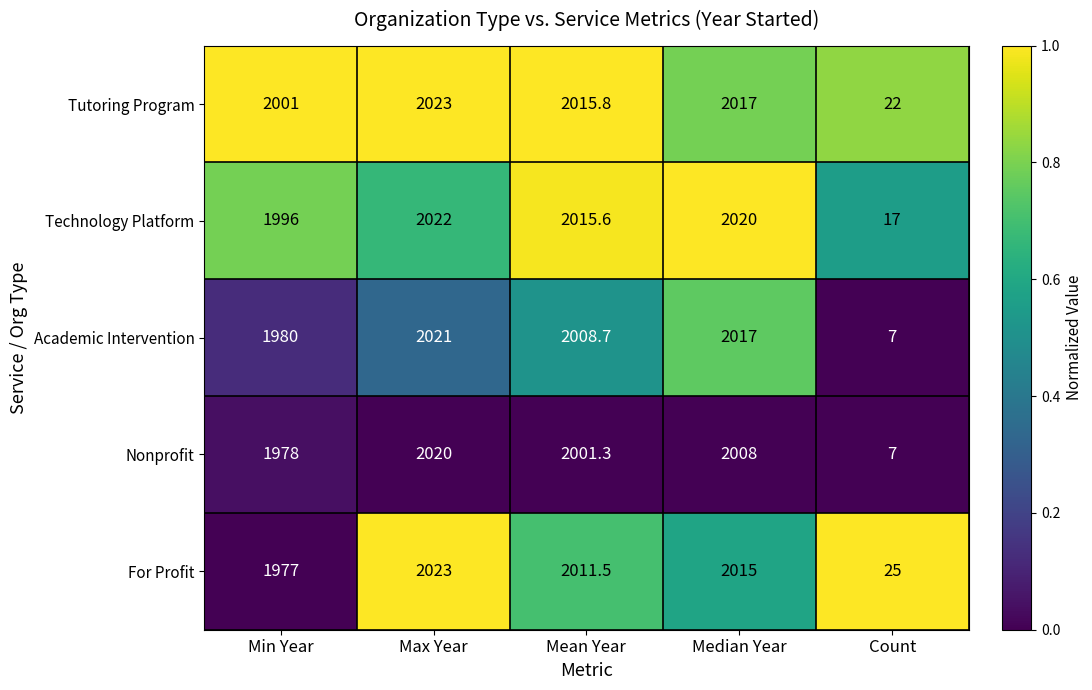

How many data points in Nonprofit are above 2001?

3